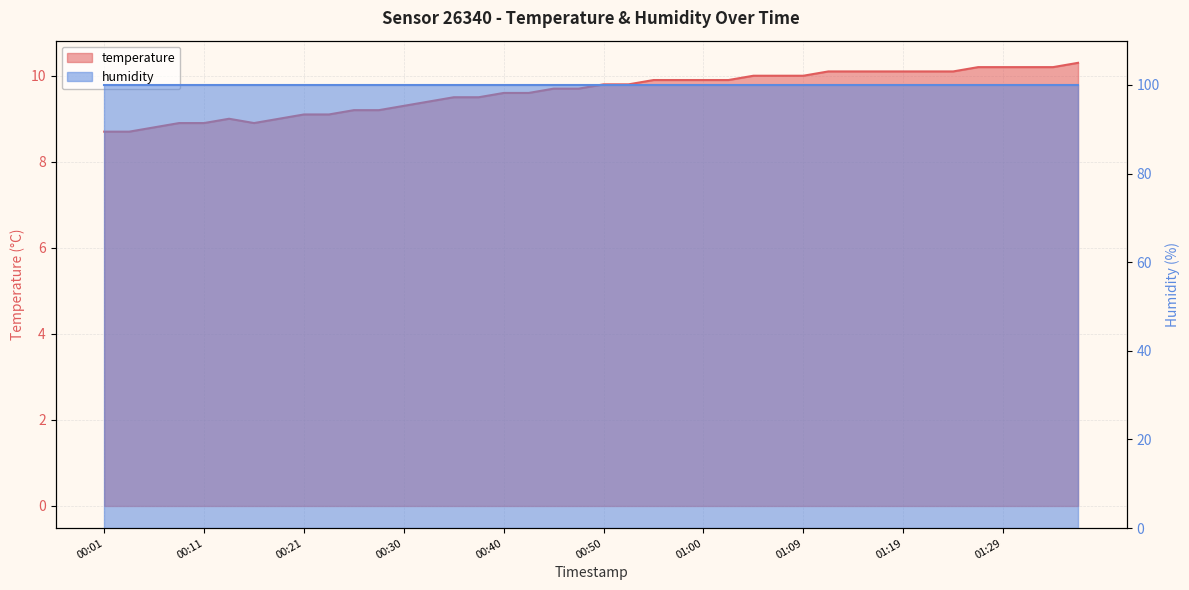

Reading right to left, transcribe all the data shown in this chart.

10.3	10.2	10.2	10.2	10.2	10.1	10.1	10.1	10.1	10.1	10.1	10.0	10.0	10.0	9.9	9.9	9.9	9.9	9.8	9.8	9.7	9.7	9.6	9.6	9.5	9.5	9.4	9.3	9.2	9.2	9.1	9.1	9.0	8.9	9.0	8.9	8.9	8.8	8.7	8.7